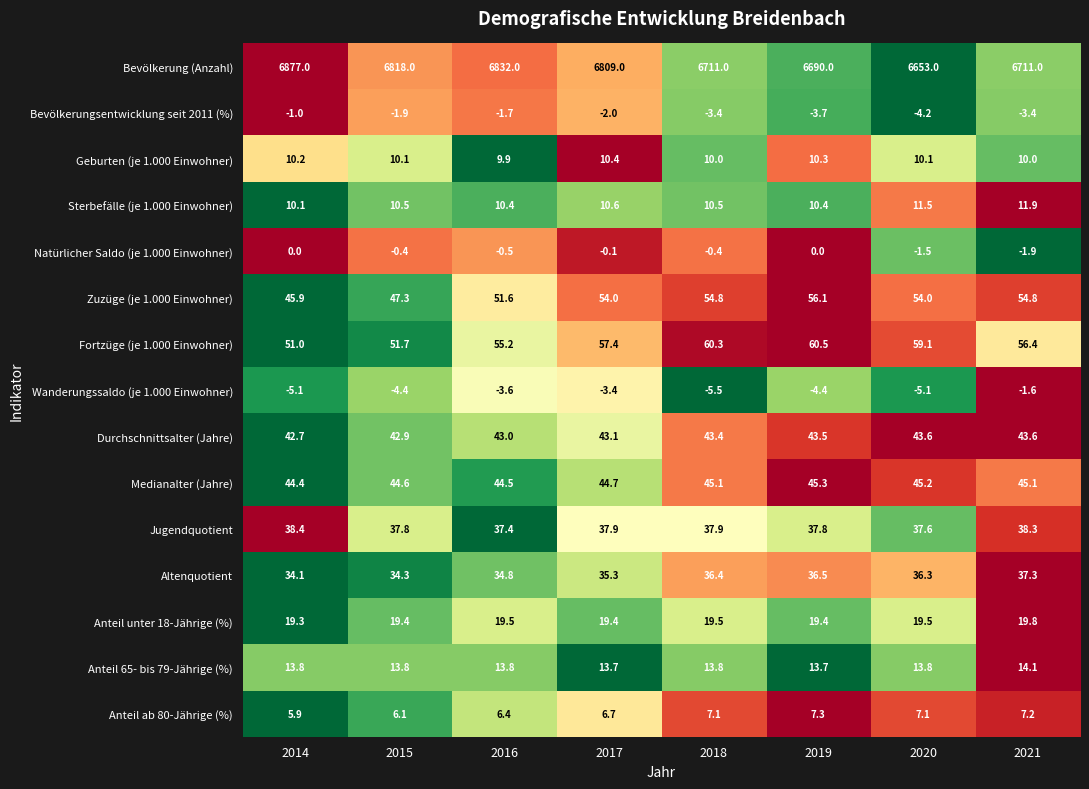

What is the sum of all Fortzüge (je 1.000 Einwohner) values?

451.6